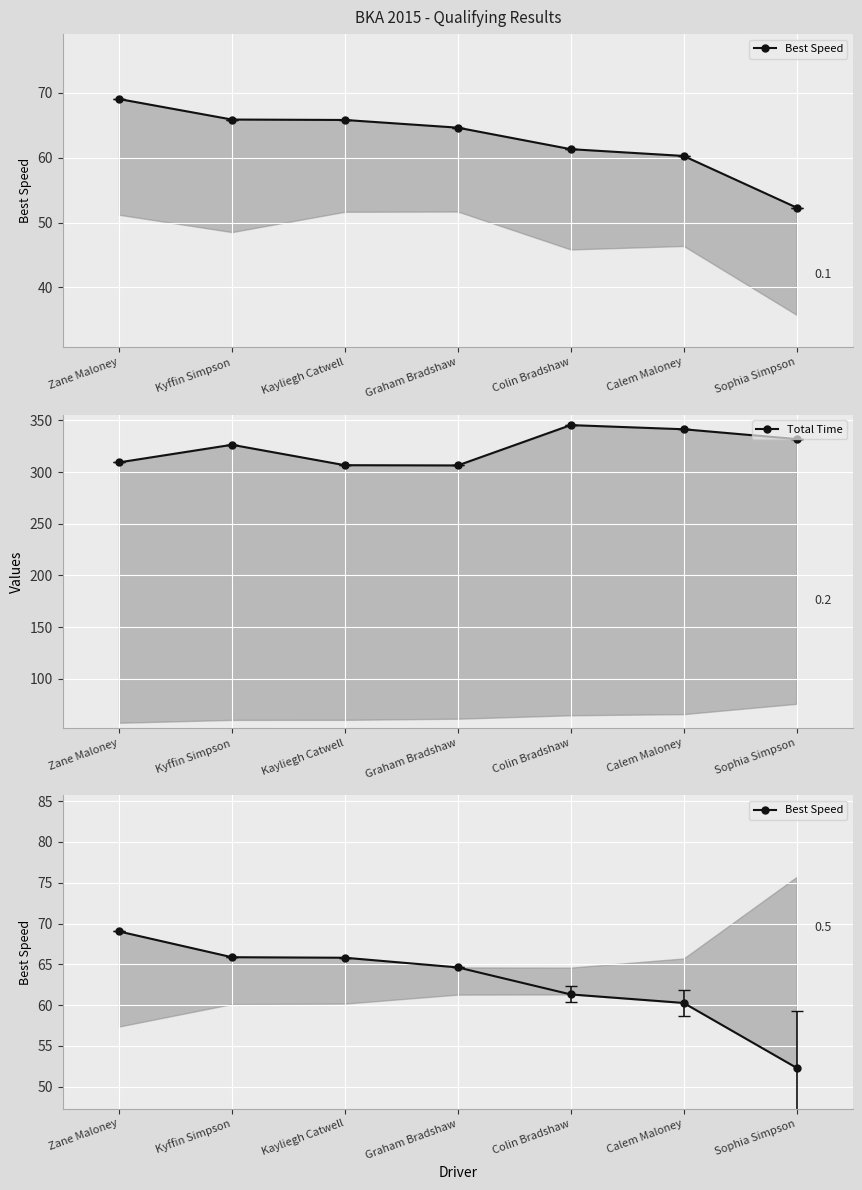

Rank the series by their maximum value, from highest to lowest.

Total Time, Best Speed